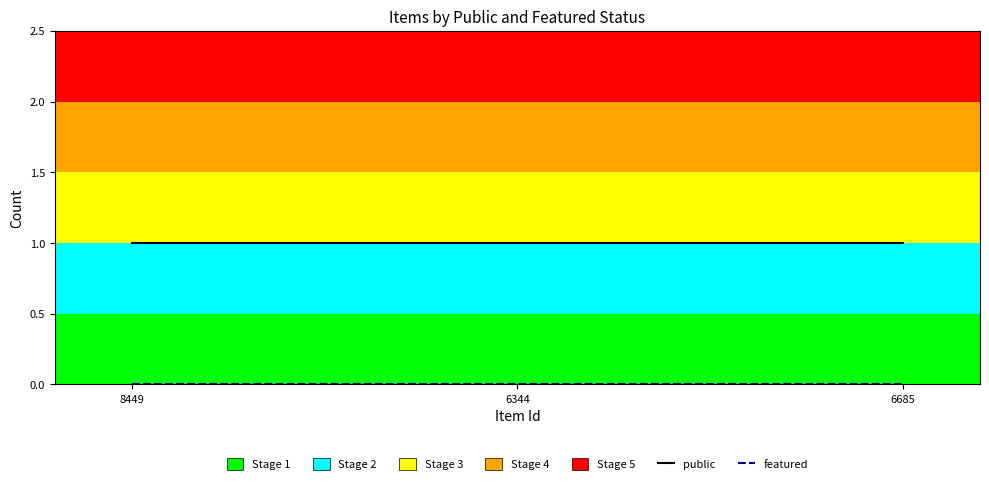

Which series has the largest total across all categories?

public